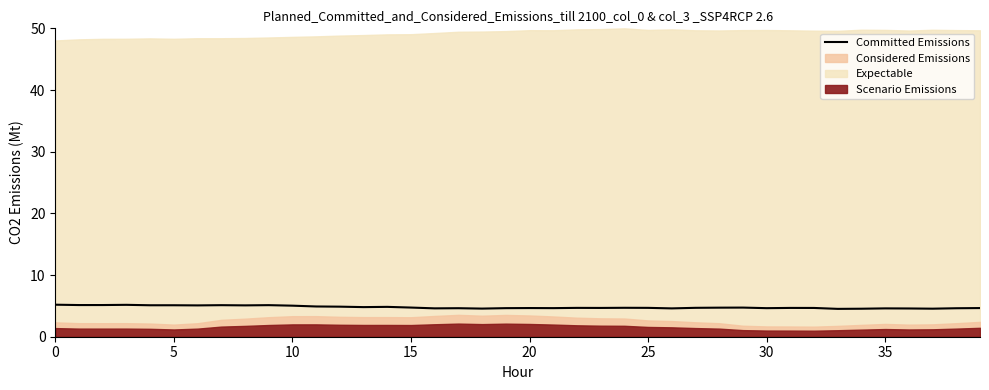

How many lines are shown in the chart?

1